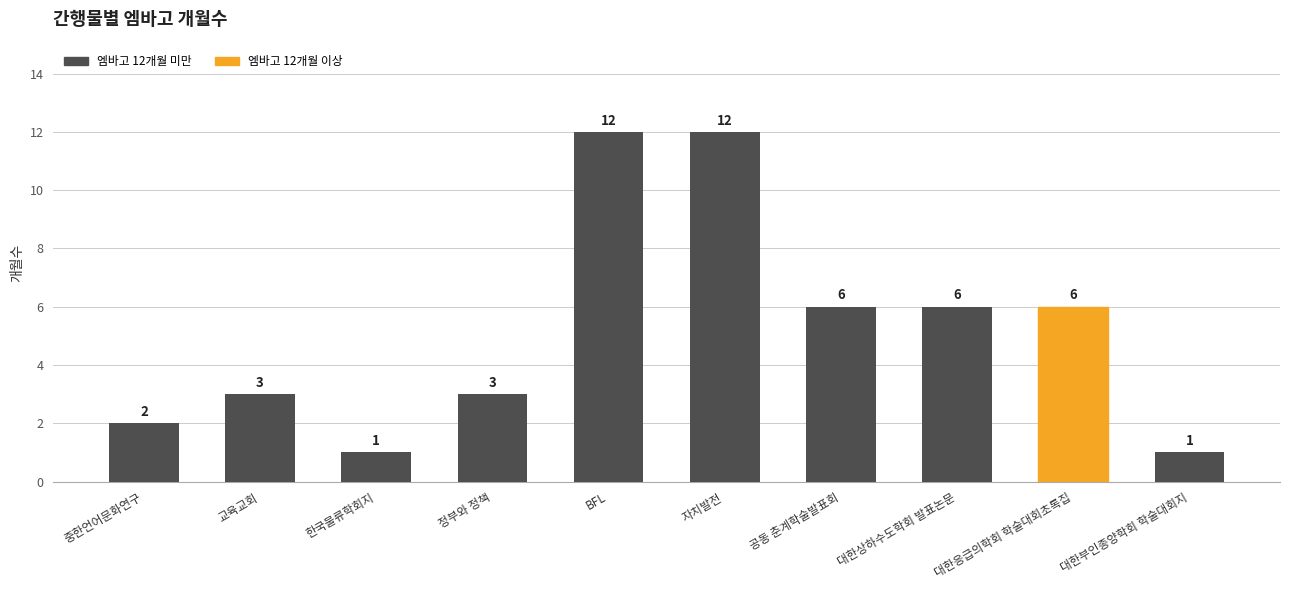

What value does the data have at 자치발전?

12